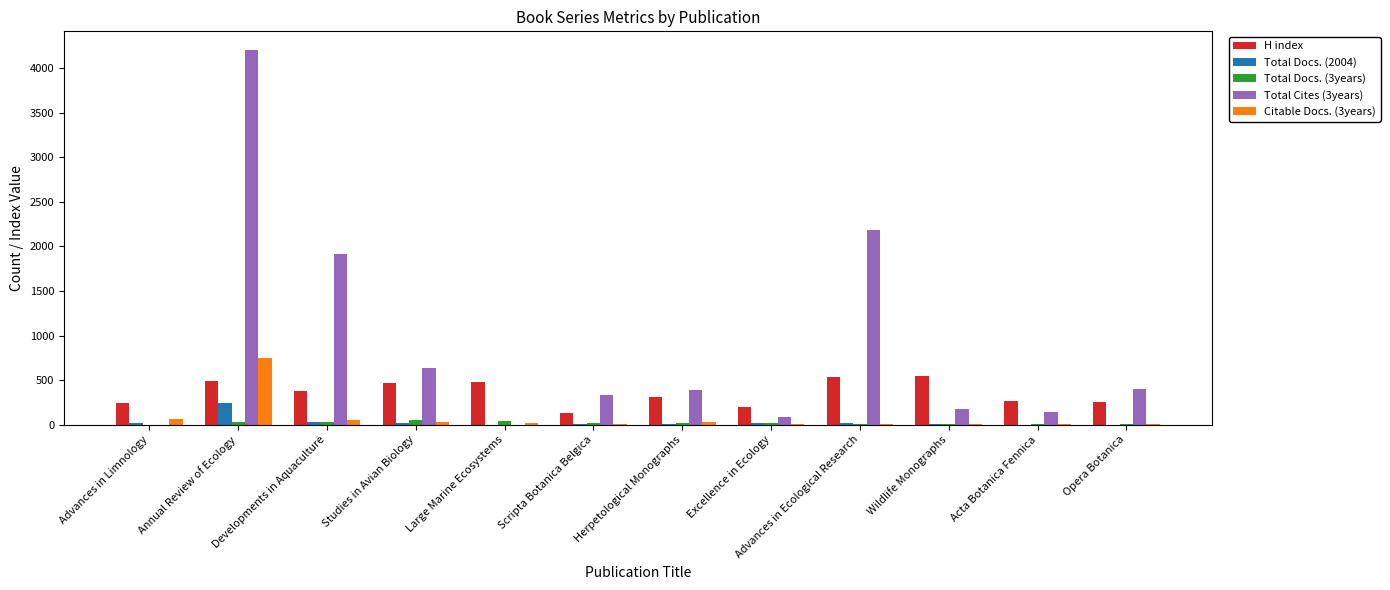

Which category has the highest value across all series?

Annual Review of Ecology